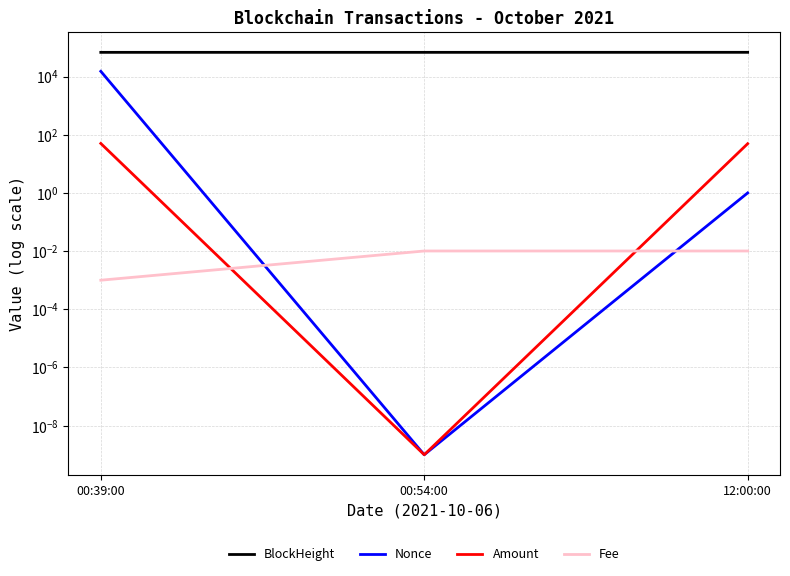

Reading left to right, transcribe all the data shown in this chart.

BlockHeight: 00:39:00=68098.0	00:54:00=68100.0	12:00:00=68254.0
Nonce: 00:39:00=15171.0	00:54:00=0.0	12:00:00=1.0
Amount: 00:39:00=50.2	00:54:00=0.0	12:00:00=49.2
Fee: 00:39:00=0.0	00:54:00=0.0	12:00:00=0.0